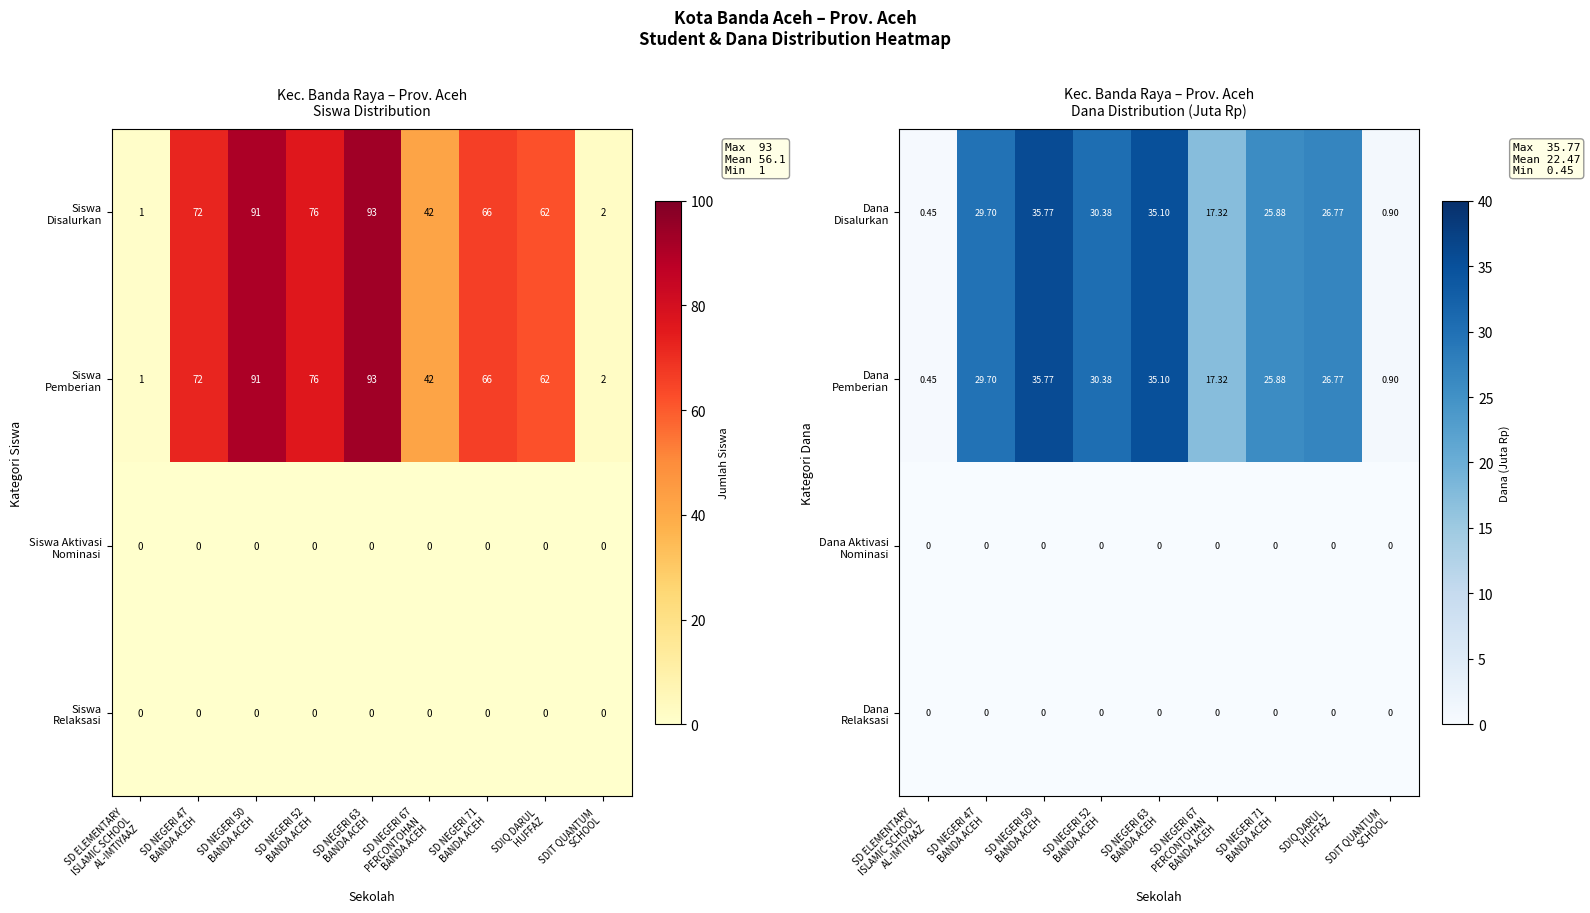

How many values in the Dana Pemberian series are below 26?

4